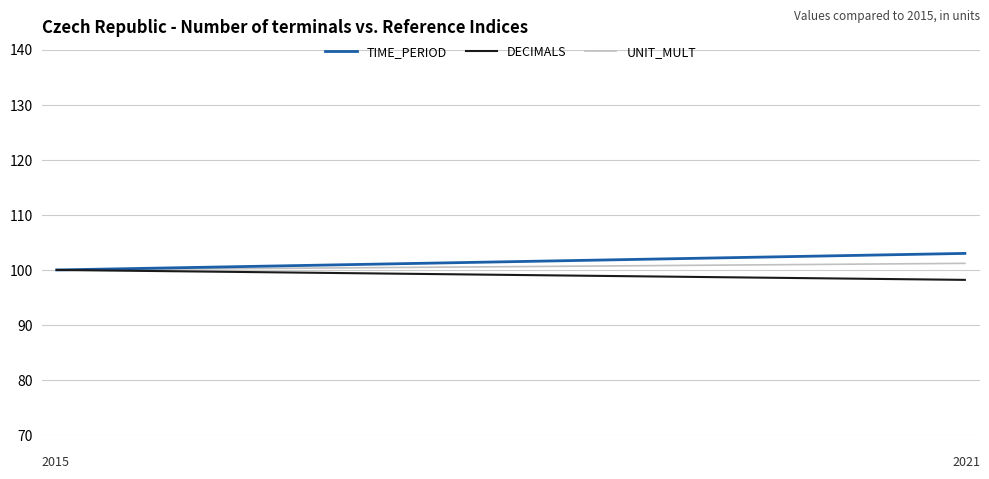

What is the maximum value for DECIMALS?

100.0